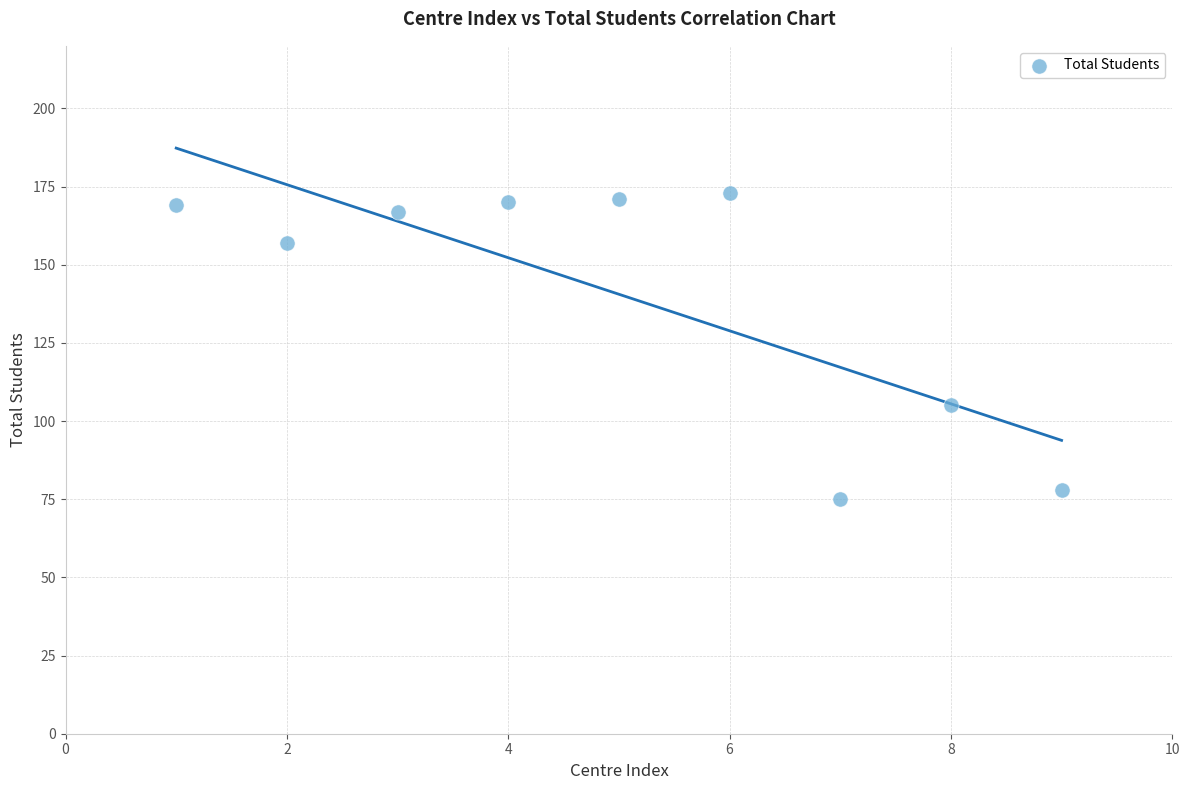

What is the range of X values (max minus min)?

8